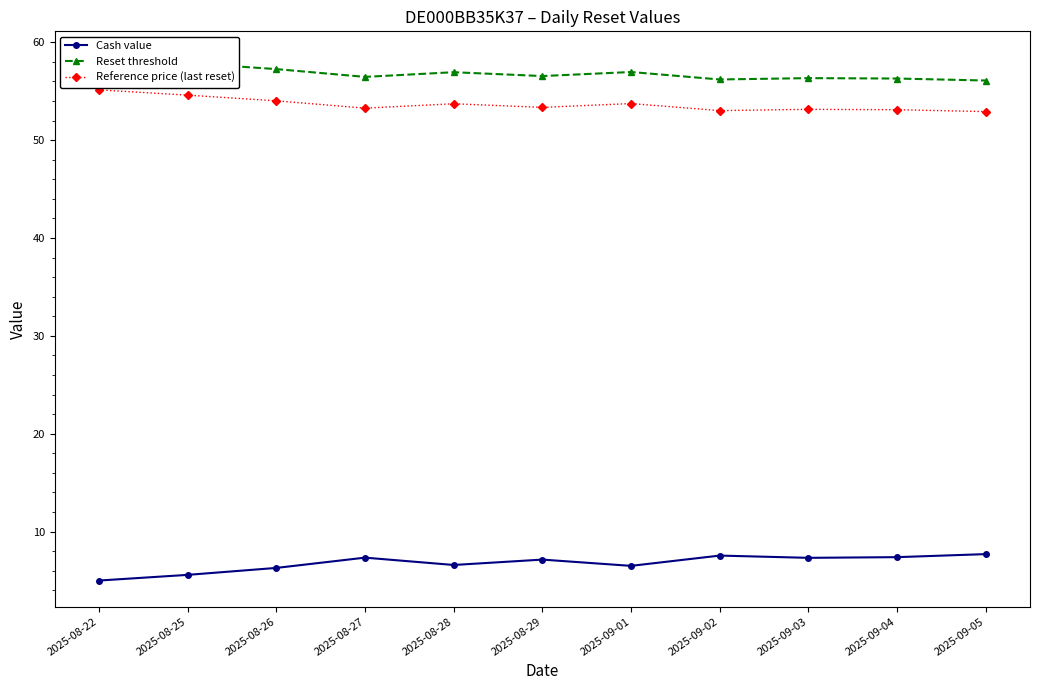

True or false: Cash value has a value of 7.5 at 2025-09-02.

True